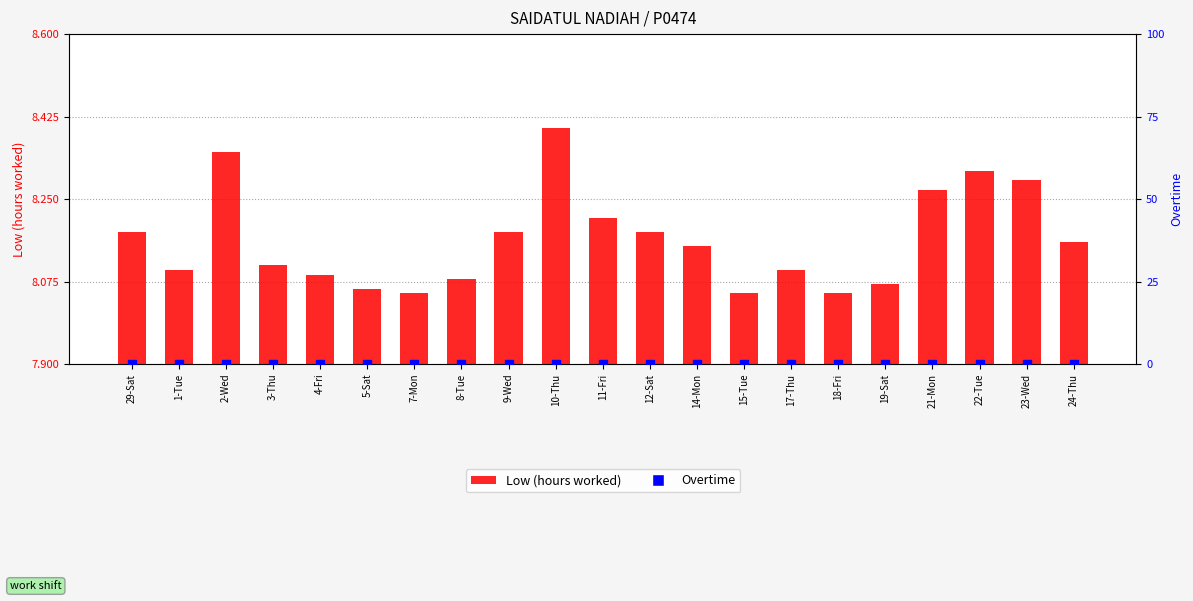

Is the value of Overtime at 8-Tue greater than the value of Low (hours worked) at 23-Wed?

No